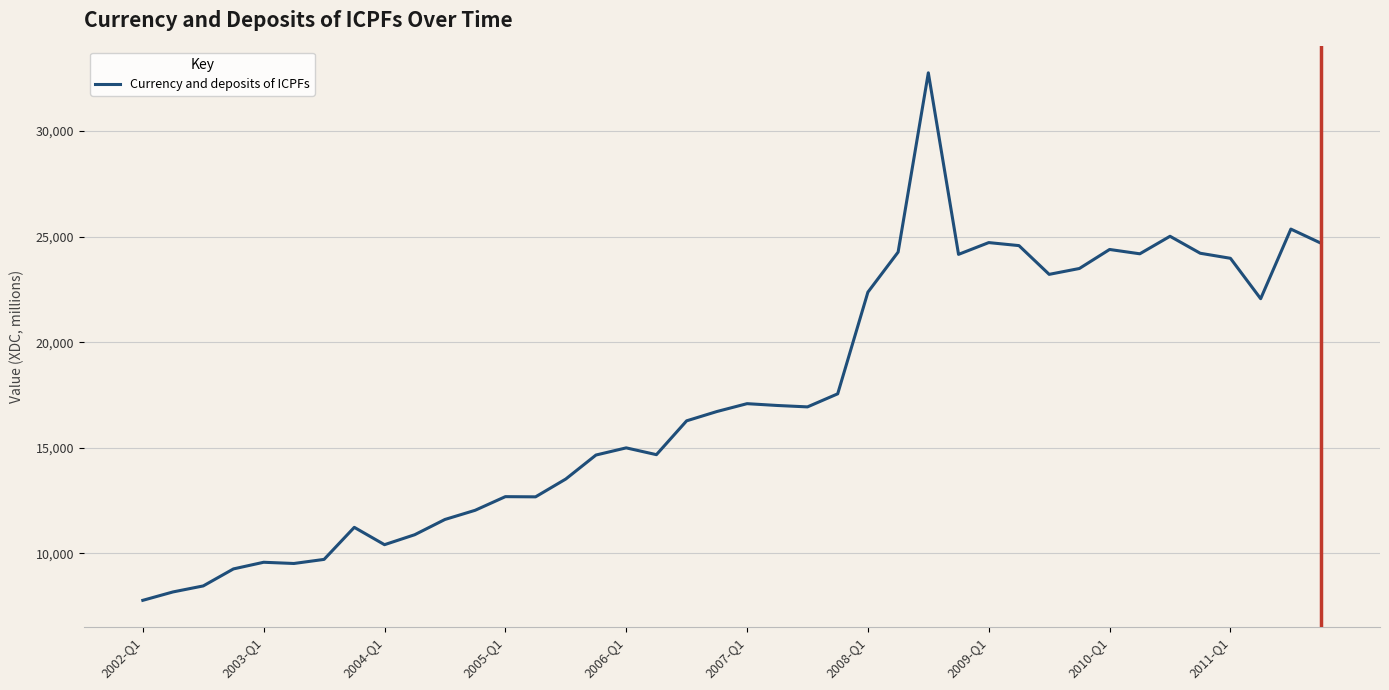

What is the maximum value shown in the chart?

32761